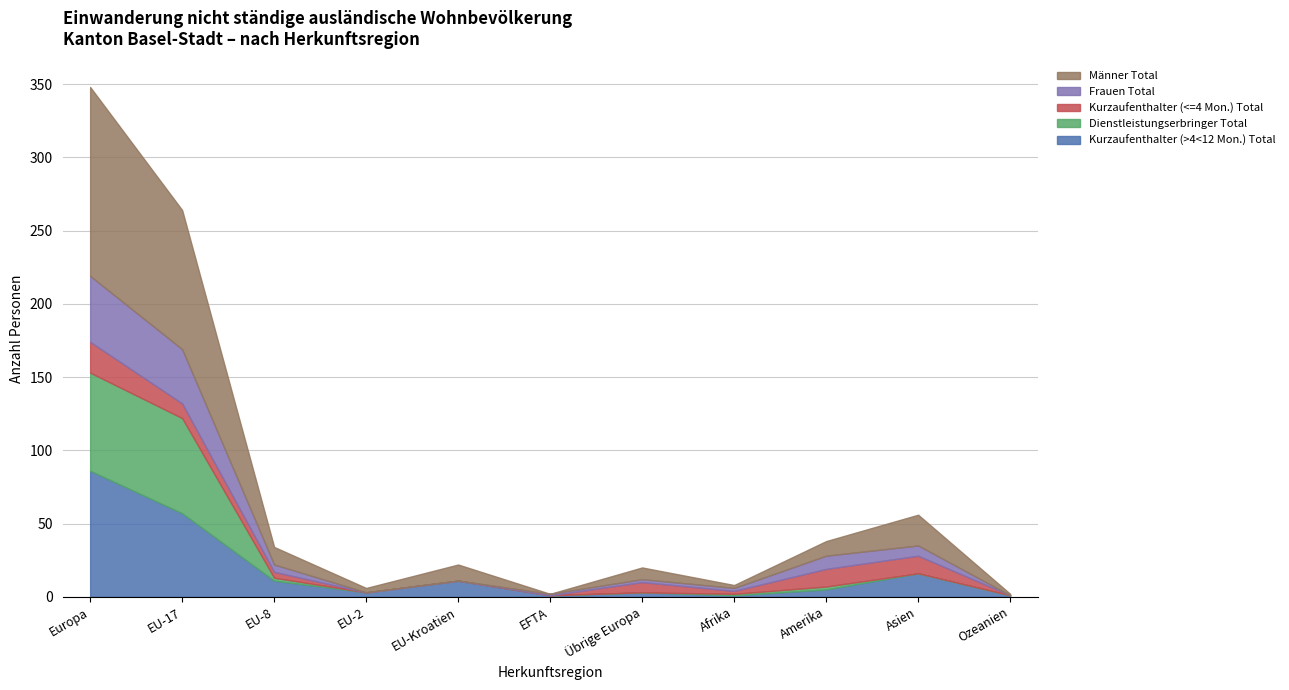

Is the value of Frauen Total at EU-8 greater than the value of Männer Total at Europa?

No